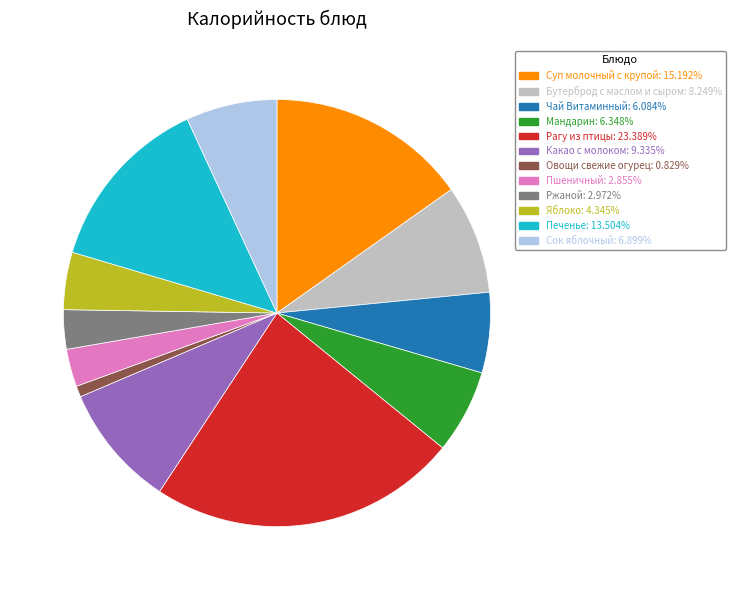

Is it true that Овощи свежие огурец is 1% of the pie?

True